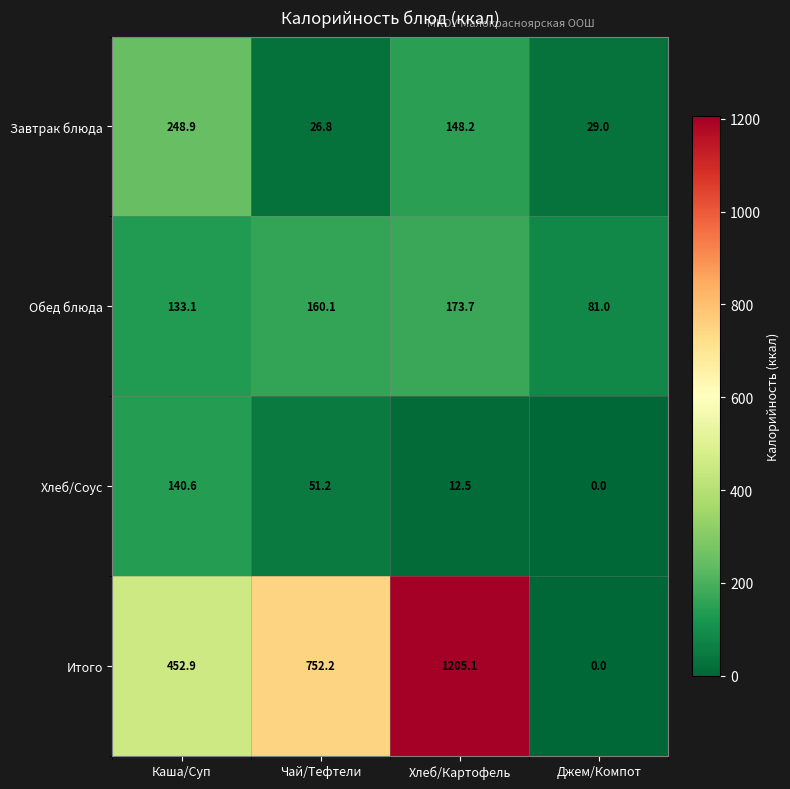

What is the sum of all Обед блюда values?

547.9